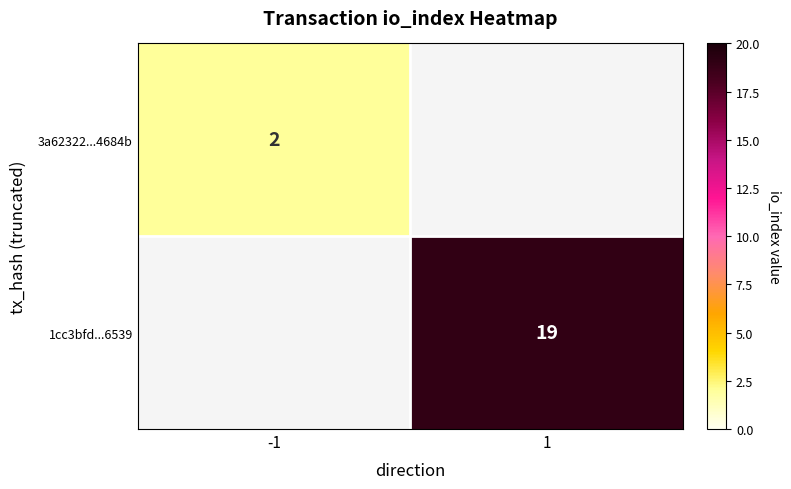

At how many categories does at least one series exceed 5?

1